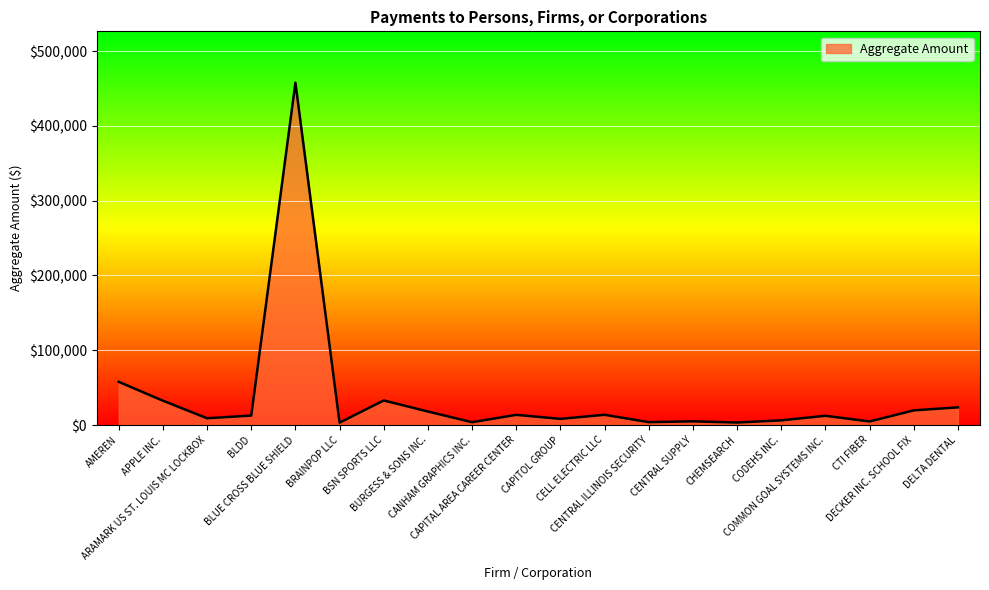

What is the greatest value displayed?

457758.7